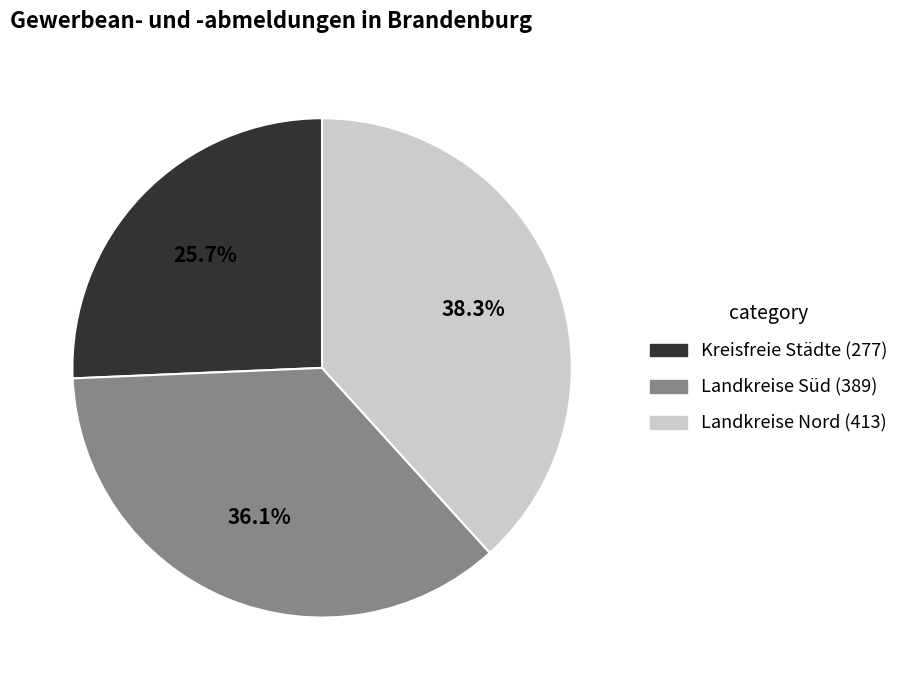

How many slices are in this pie chart?

3